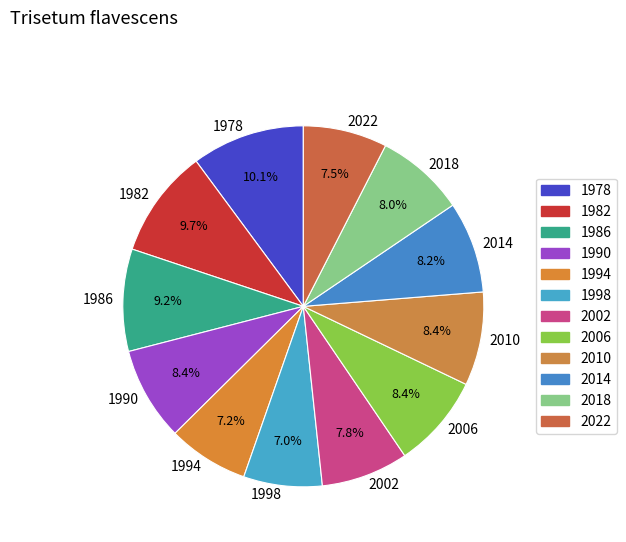

Is 2006 the majority of the pie?

No